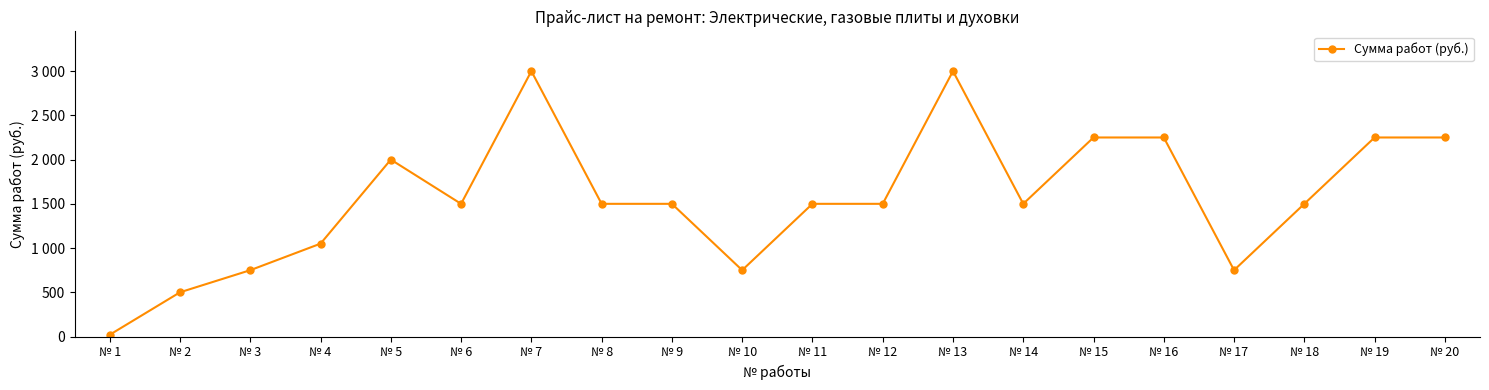

What is the greatest value displayed?

3000